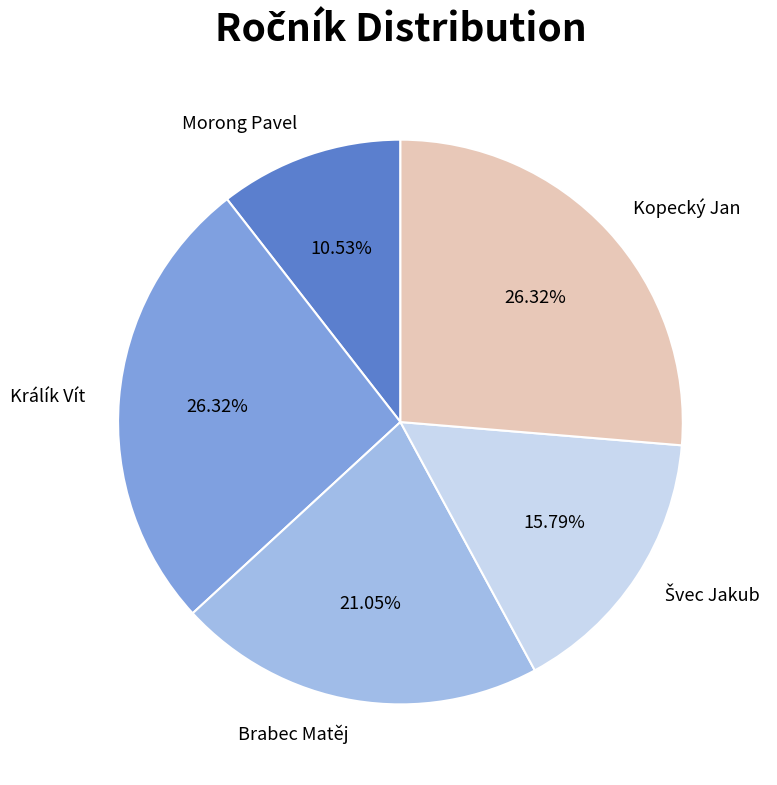

Count the number of slices in the pie.

5